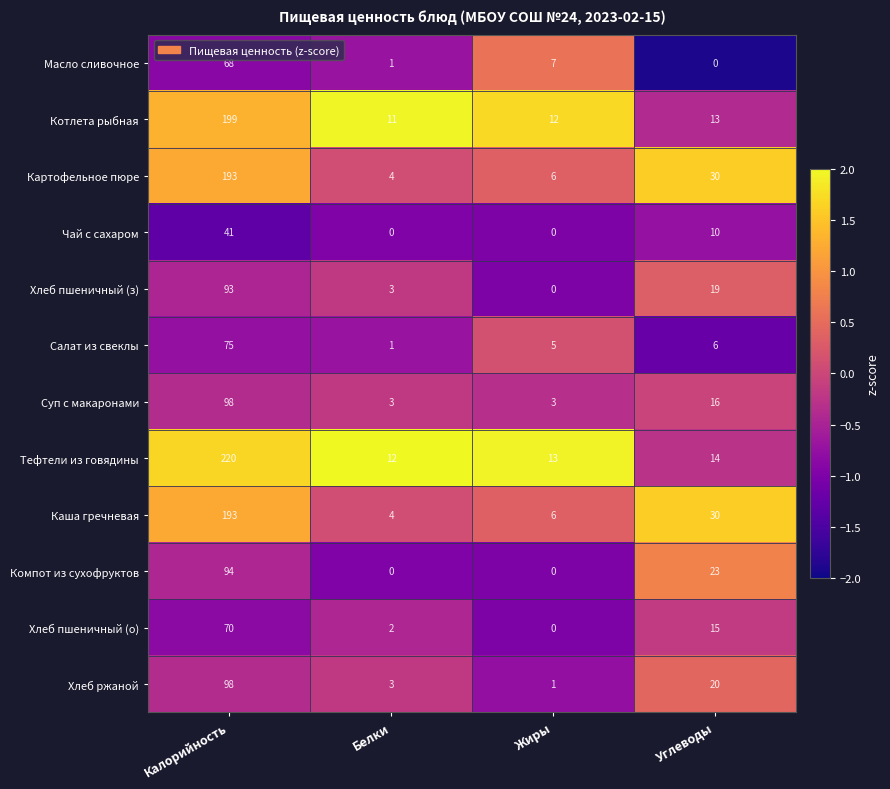

At which category is the sum across all series the highest?

Калорийность